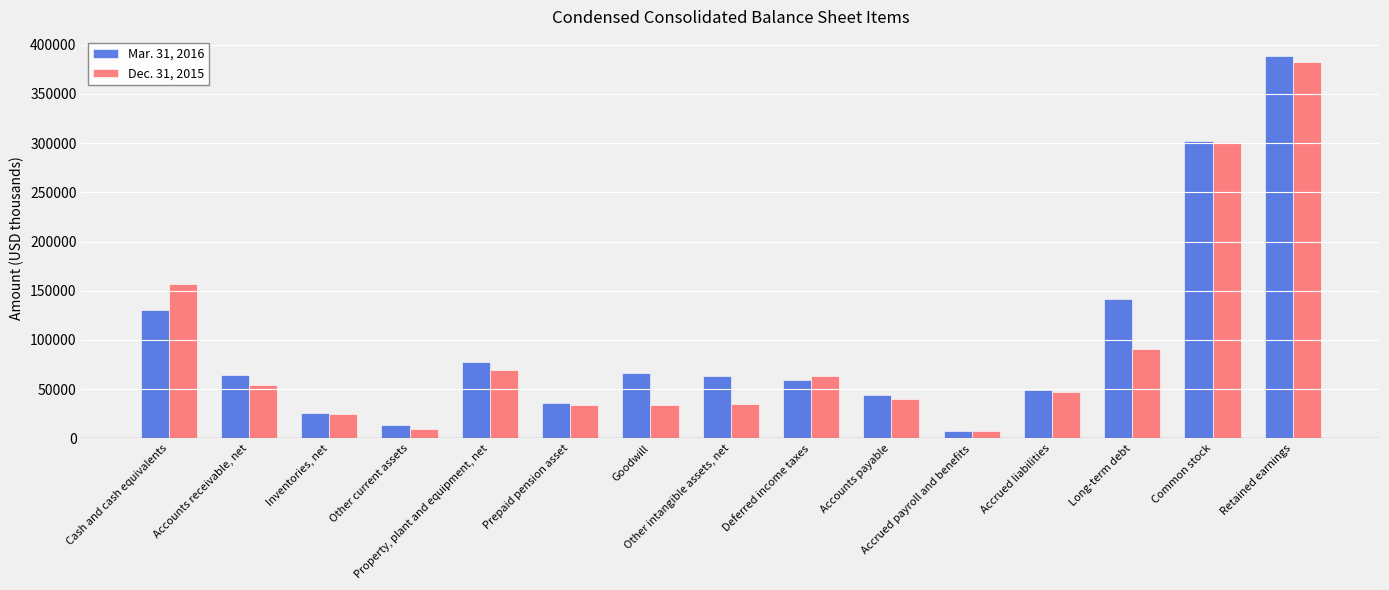

How many bars are there in each group?

2